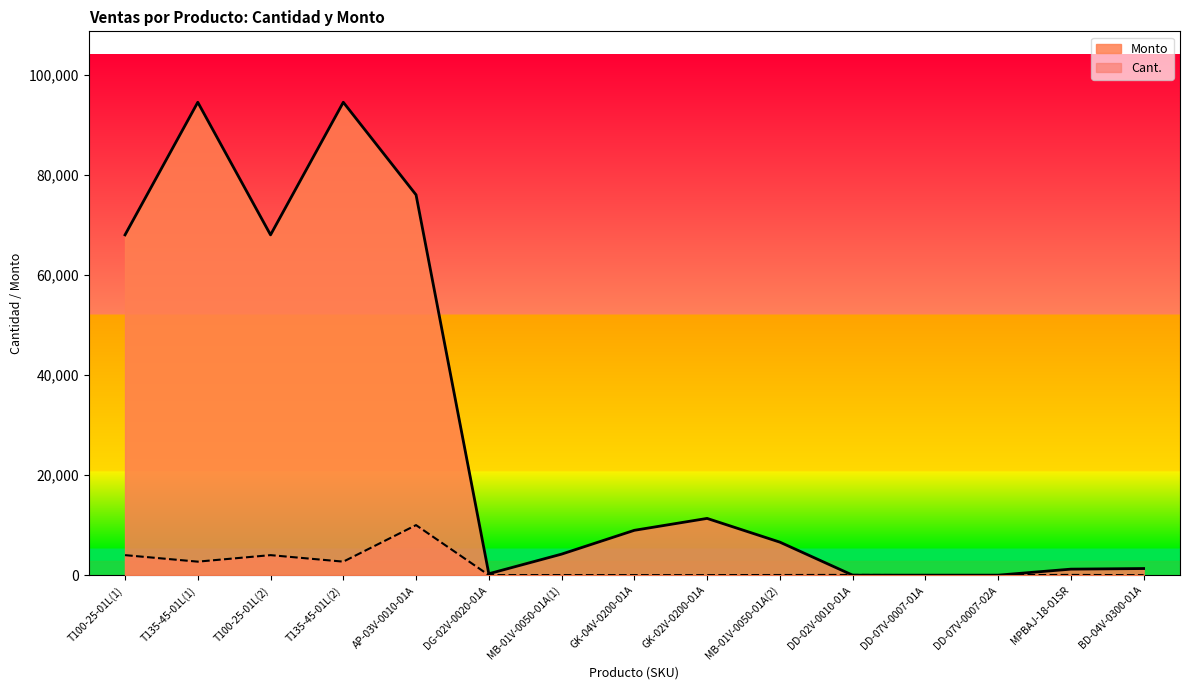

What is the total value across all series at T135-45-01L(2)?

97200.0